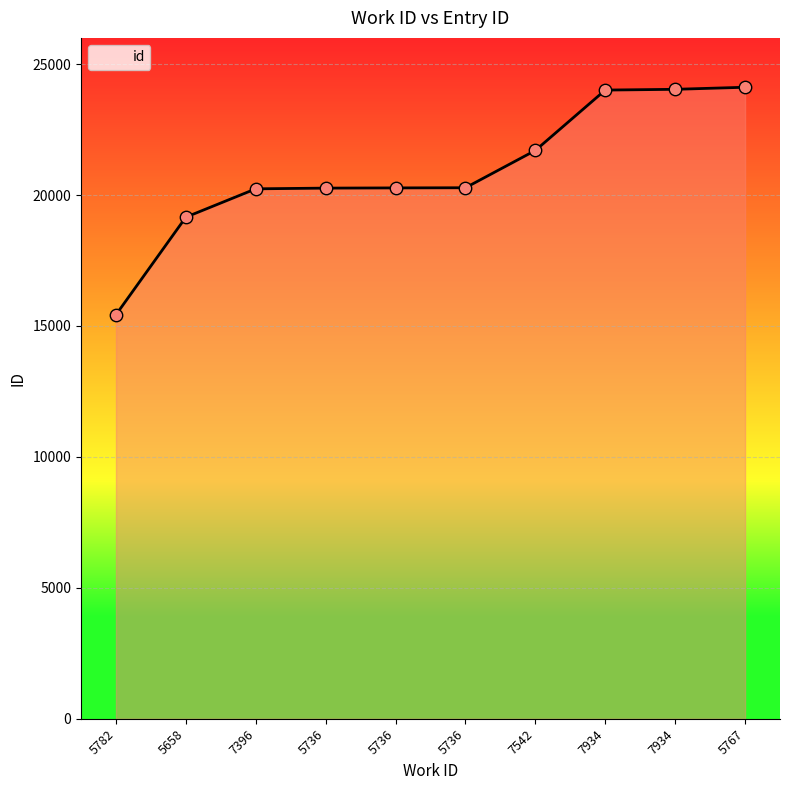

What is the change in value from 5658 to 5736?

+1123